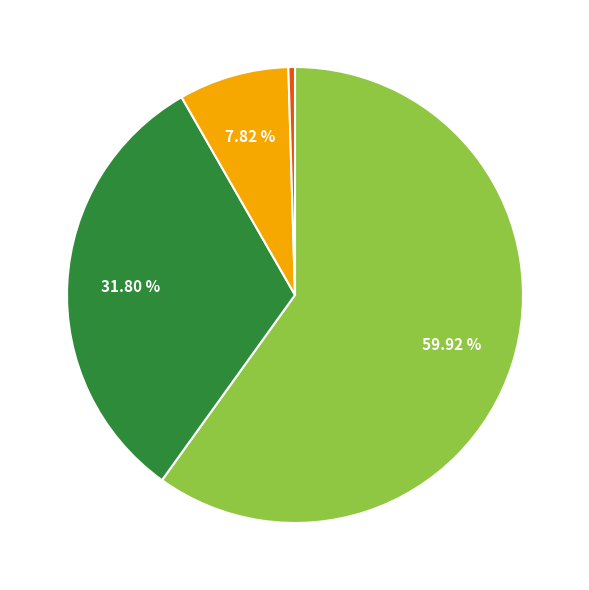

Is there a majority slice in this chart?

Yes